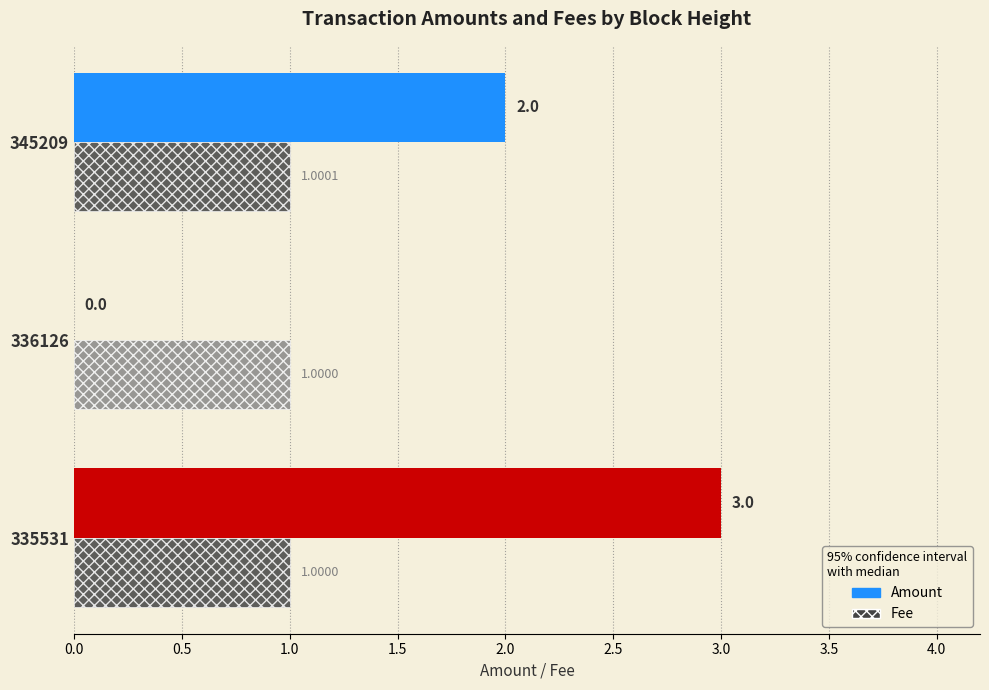

Which series has the largest total across all categories?

Amount